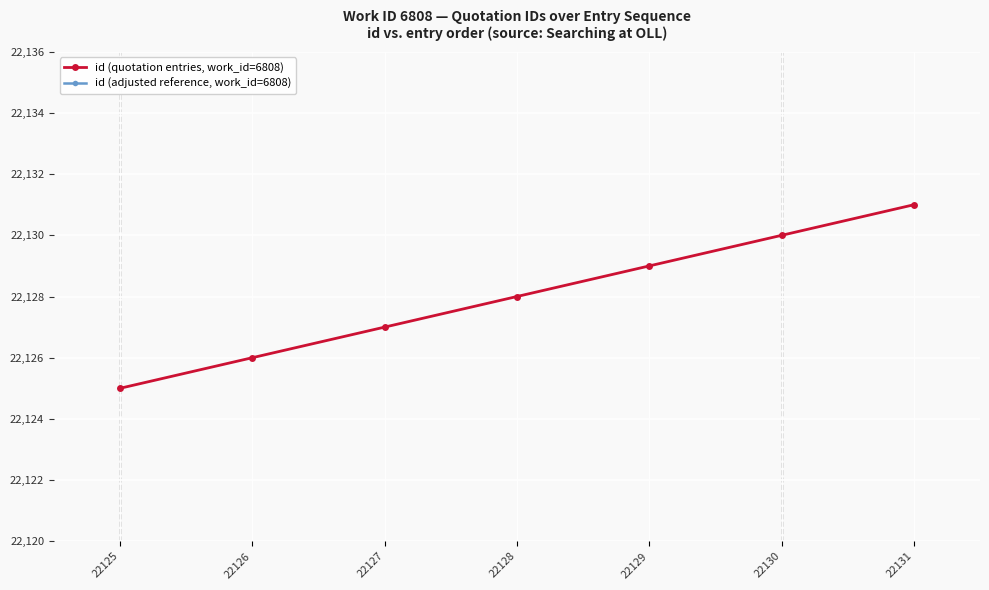

What is the average value of the id (quotation entries, work_id=6808) series?

22128